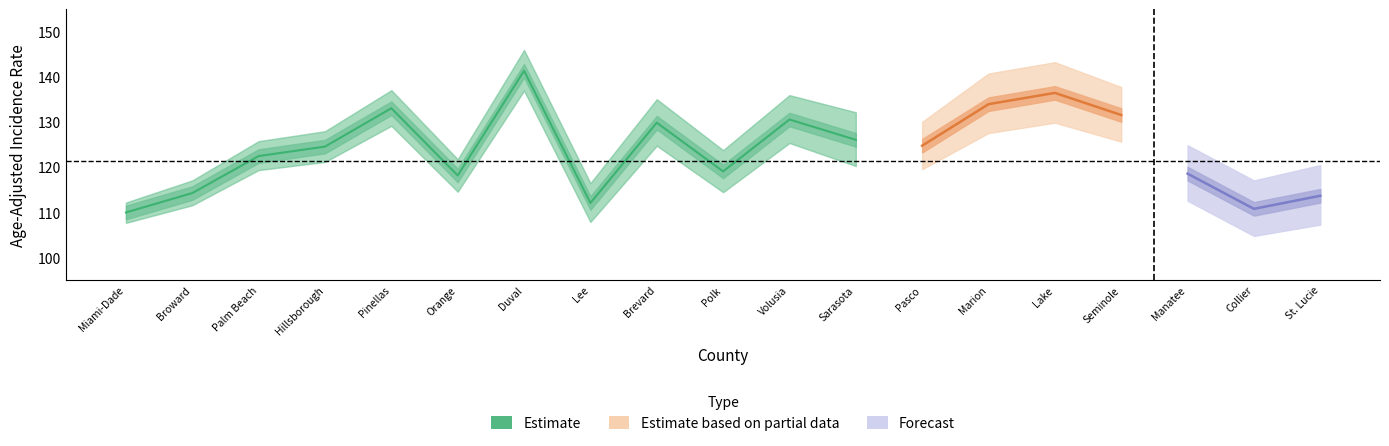

Where is the data nearest to the value 125?

Hillsborough